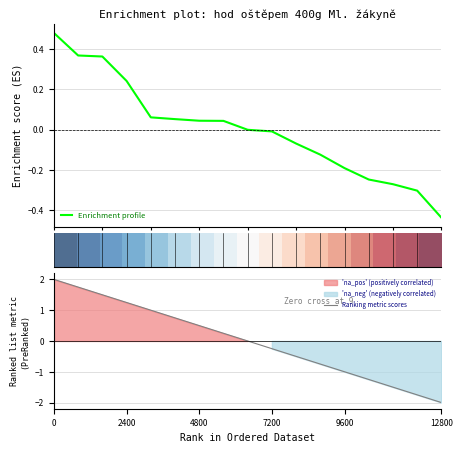

What is the lowest value of the Ranking metric scores series?

-2.0